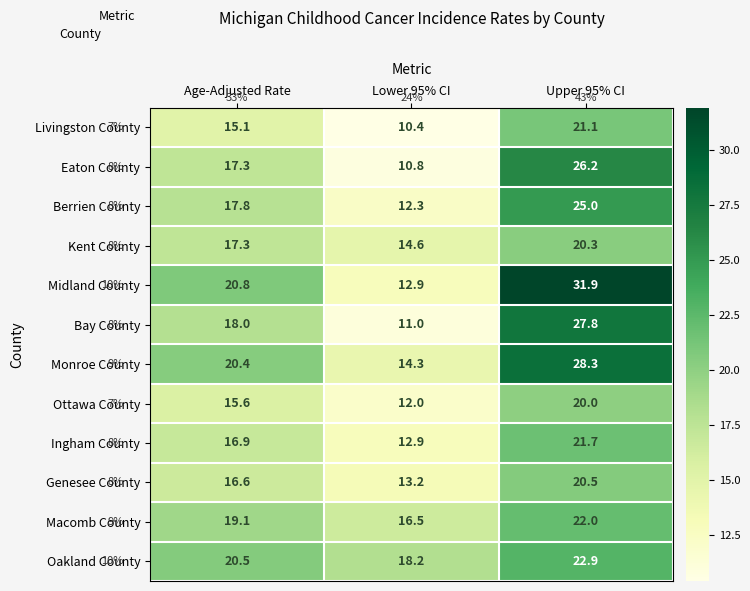

Which series has the largest range (max minus min)?

Midland County